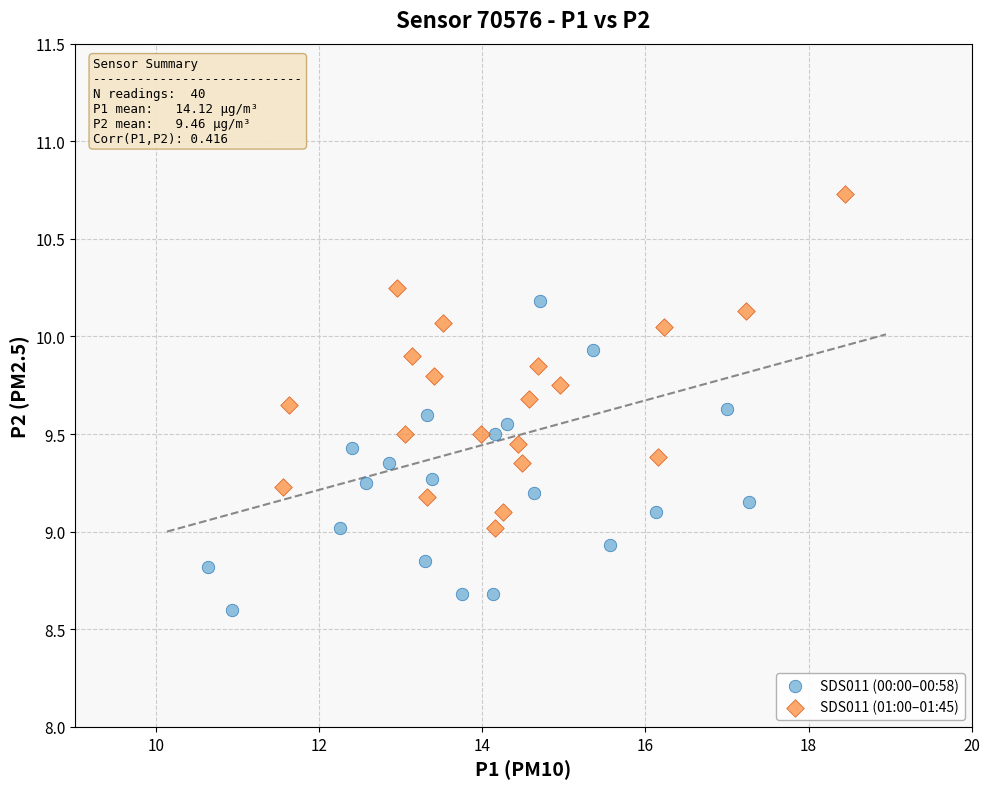

Which series reaches the maximum Y coordinate?

SDS011 (01:00–01:45)